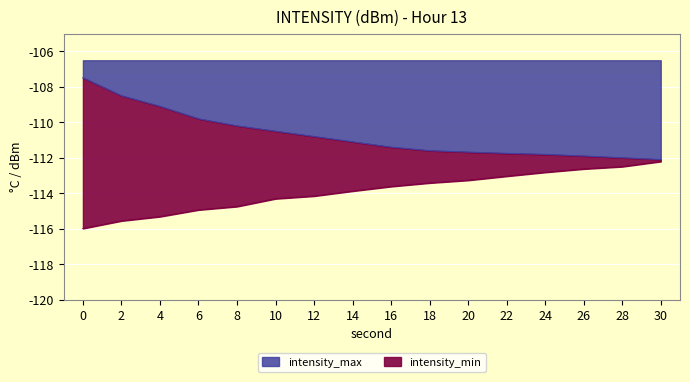

Between 6 and 12, which is larger?

12